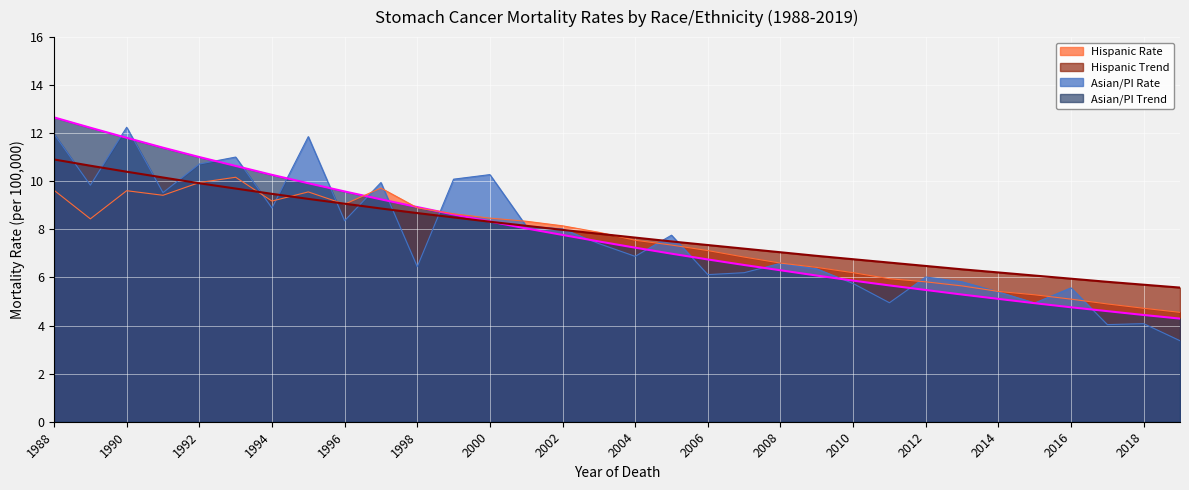

What is the difference between the Hispanic Rate values at 2014 and 1993?

4.8